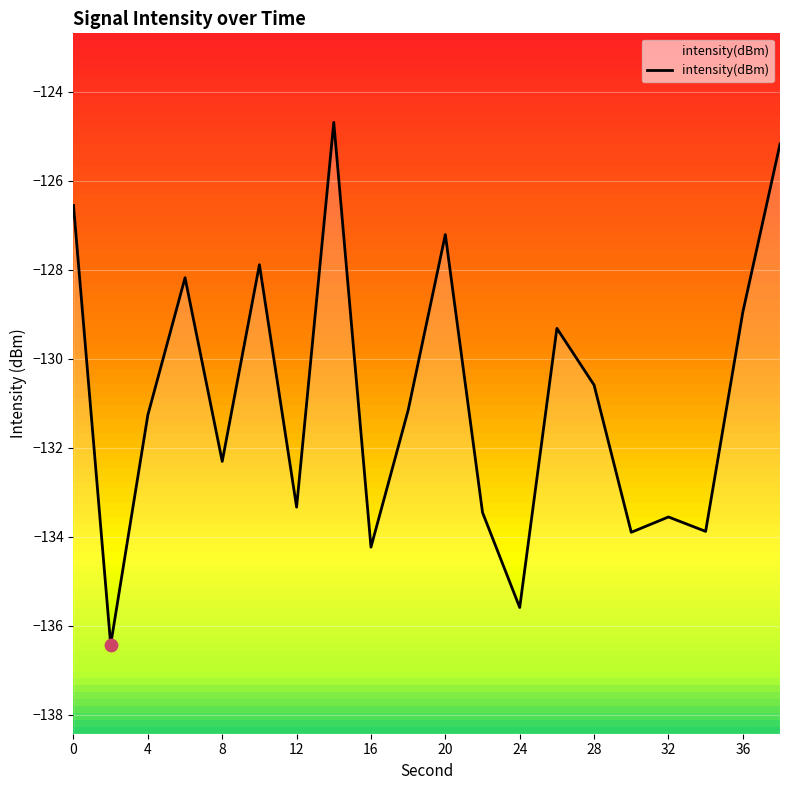

What is the change in value from 28 to 36?

+1.6